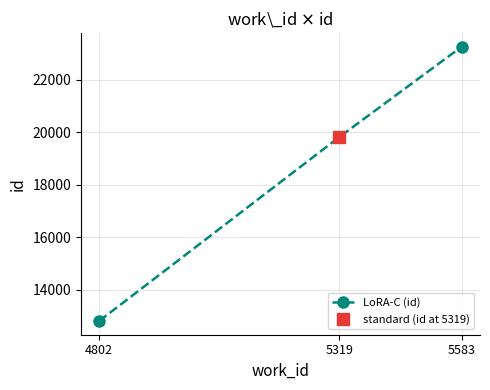

The value at 5319 is 12683. True or false?

False